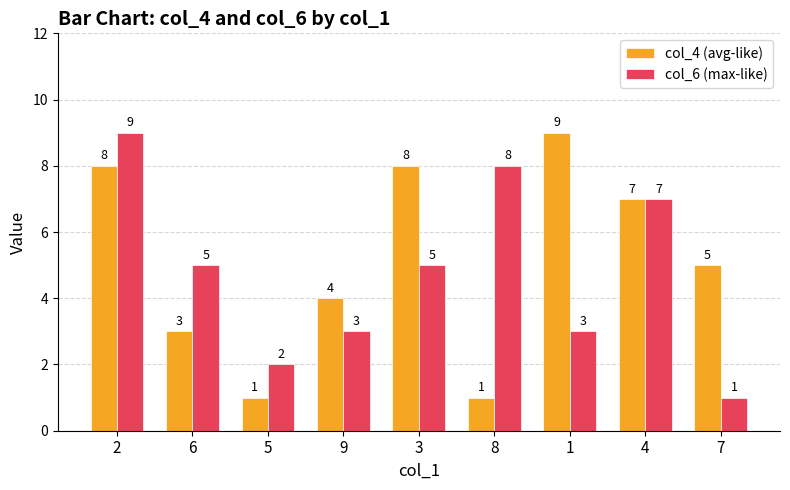

At 7, list the series in order from largest to smallest.

col_4 (avg-like), col_6 (max-like)